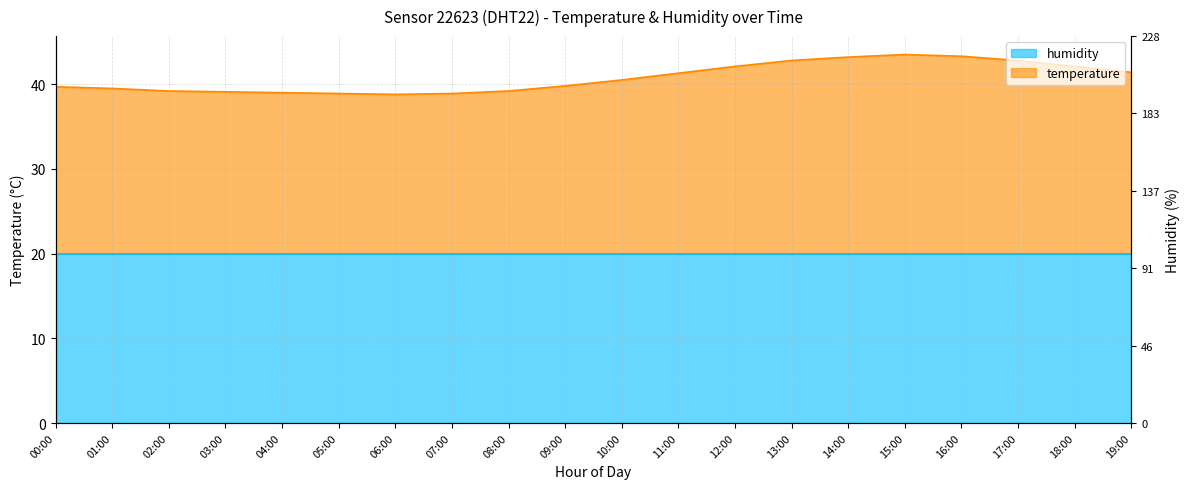

How many points are lower than both their immediate neighbors (excluding endpoints)?

1